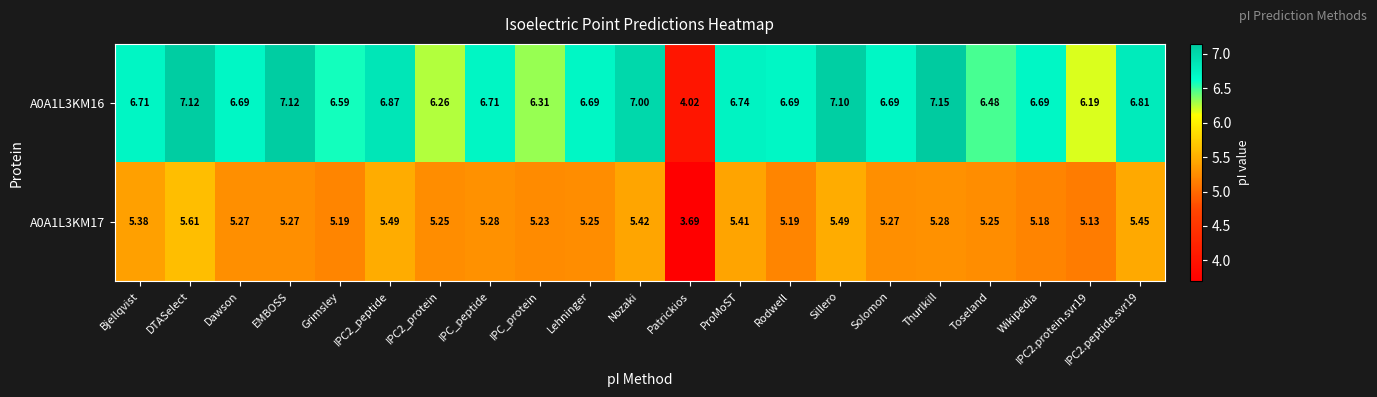

Which label corresponds to the smallest value in the chart?

Patrickios